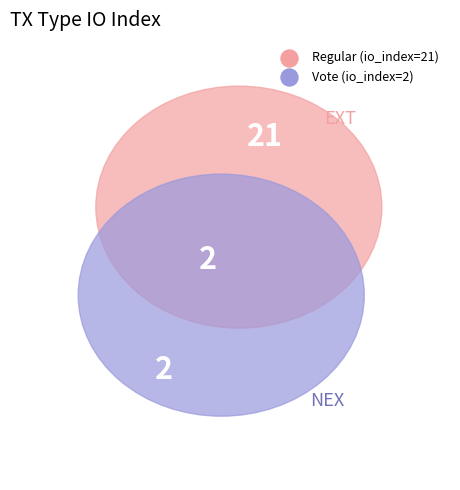

Which slice is the largest?

Regular